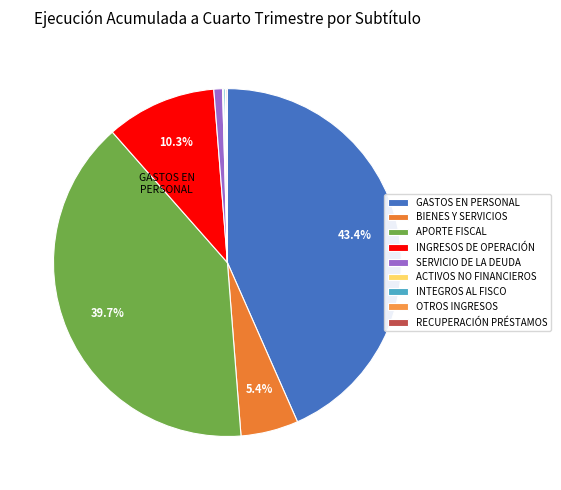

What is the ratio of the value at INGRESOS DE OPERACIÓN to the value at APORTE FISCAL?

0.3